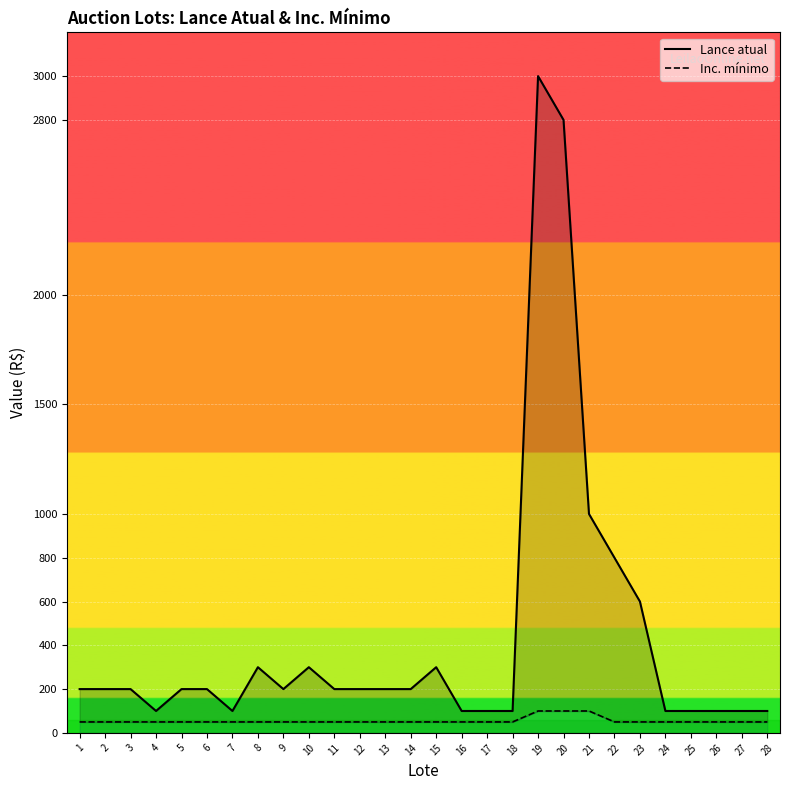

True or false: Lance atual has more than 0 interior local peaks.

True